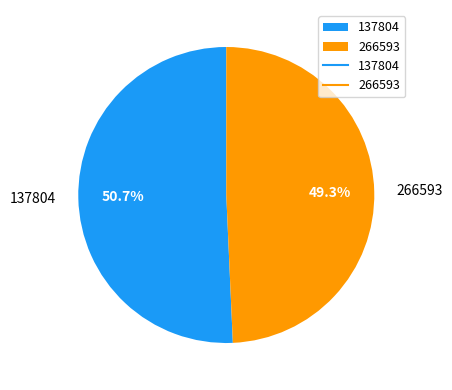

What percentage is the 137804 slice, to the nearest percent?

51%